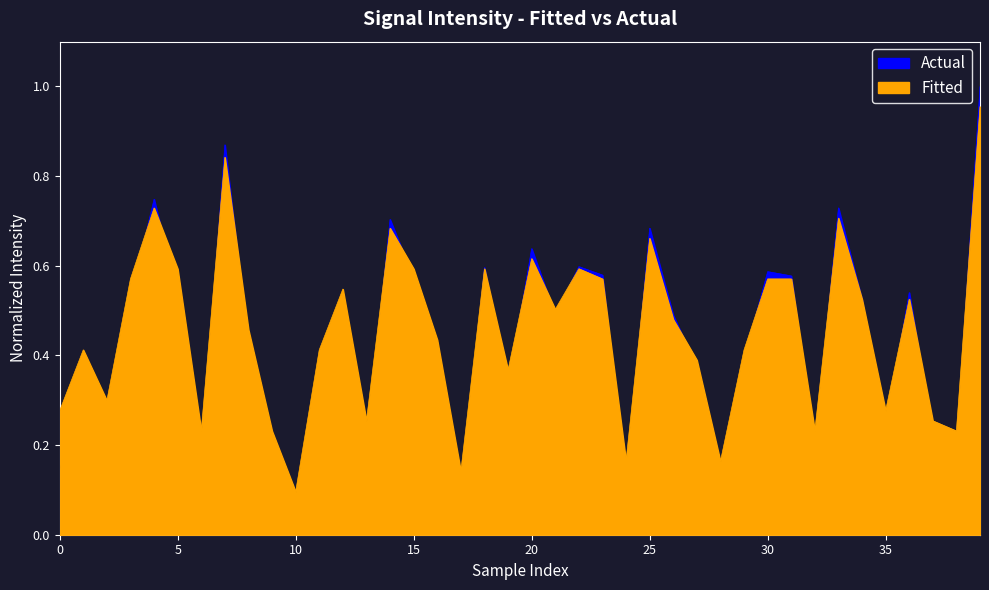

How many times do Fitted and Actual cross each other?

21